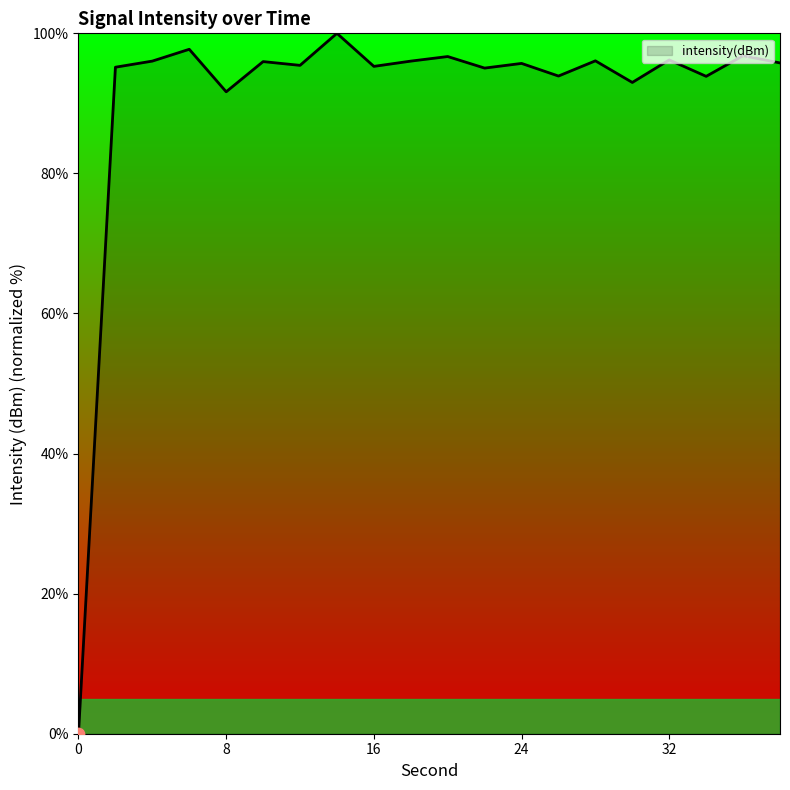

What is the difference between the maximum and minimum values?

100.0